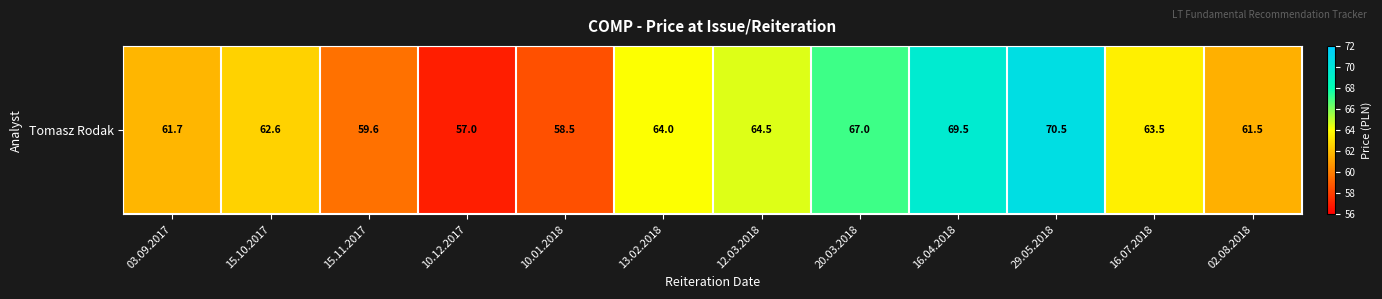

Which has a higher value, 13.02.2018 or 02.08.2018?

13.02.2018